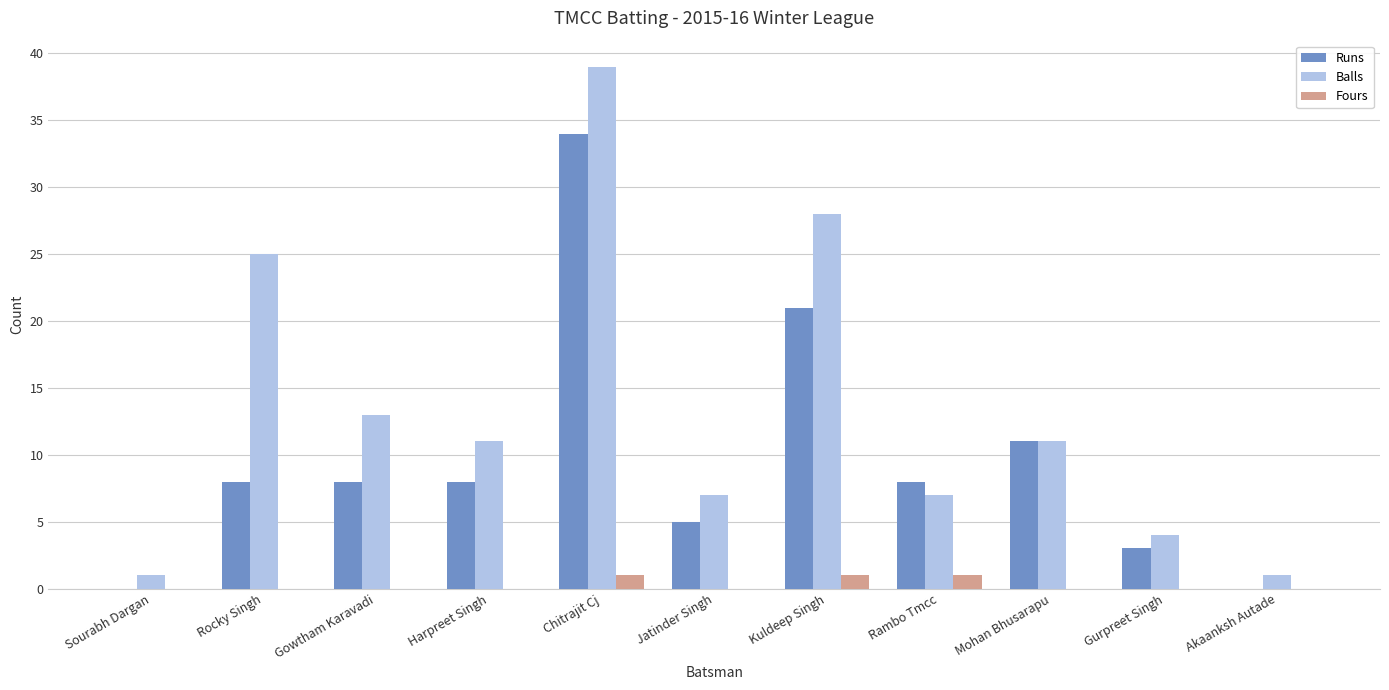

What is the maximum value for Runs?

34